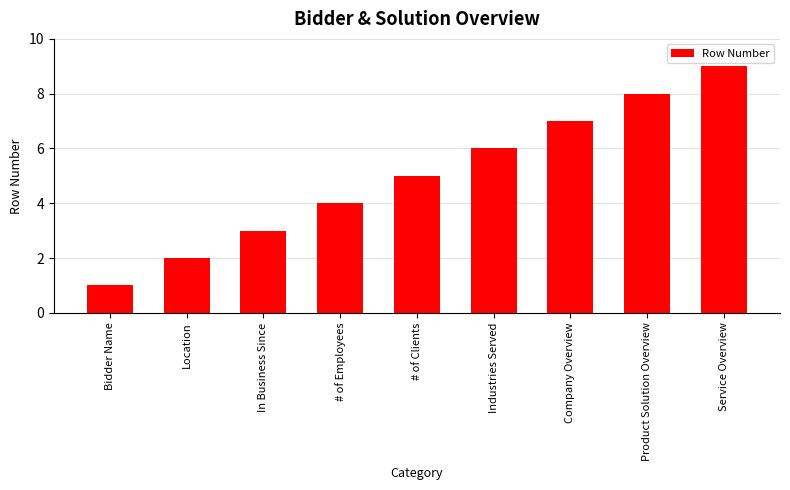

Reading right to left, transcribe all the data shown in this chart.

9	8	7	6	5	4	3	2	1